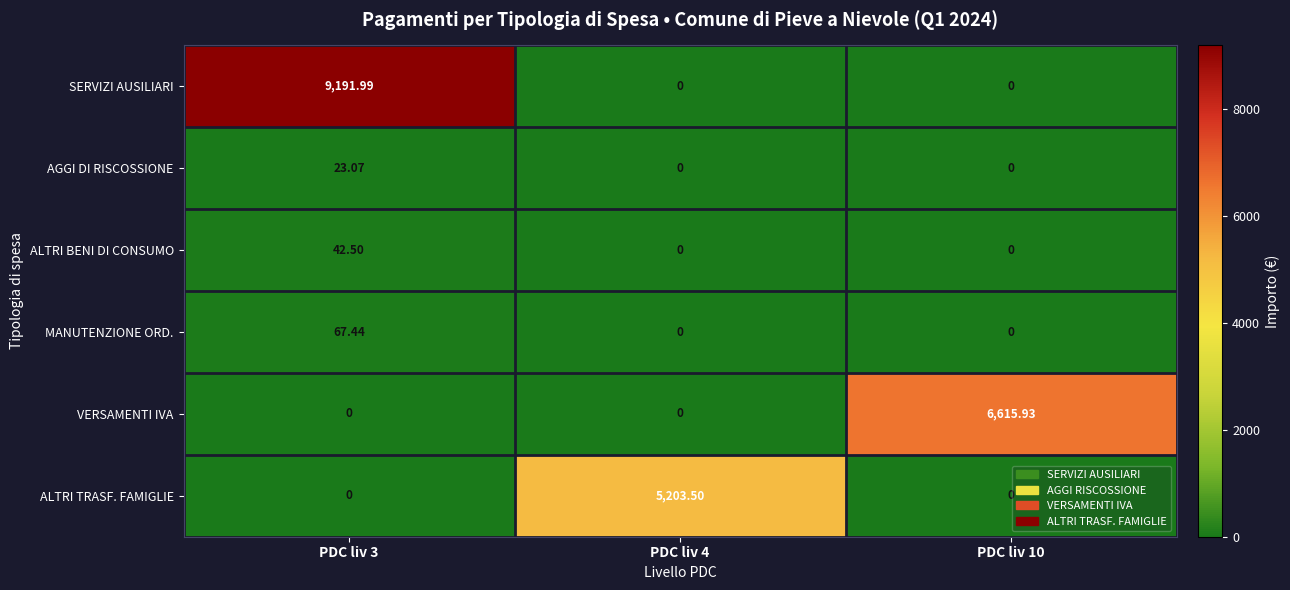

Is the value of AGGI DI RISCOSSIONE at PDC liv 3 greater than the value of SERVIZI AUSILIARI at PDC liv 3?

No